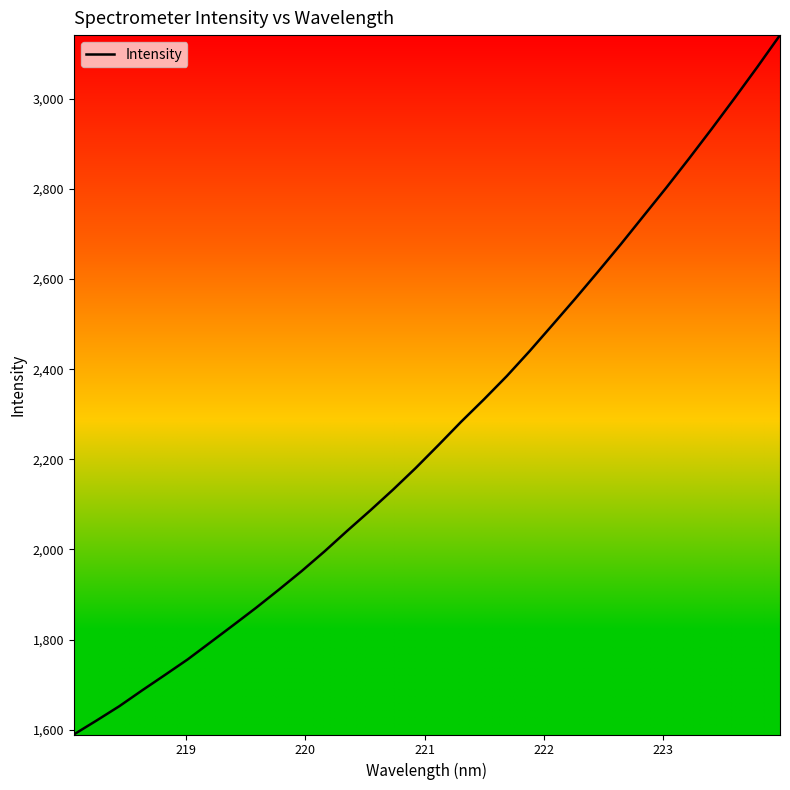

Does the chart have visible grid lines?

No